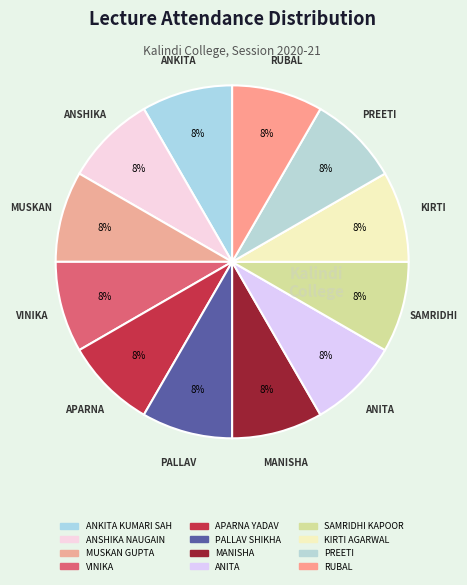

Count the number of slices in the pie.

12